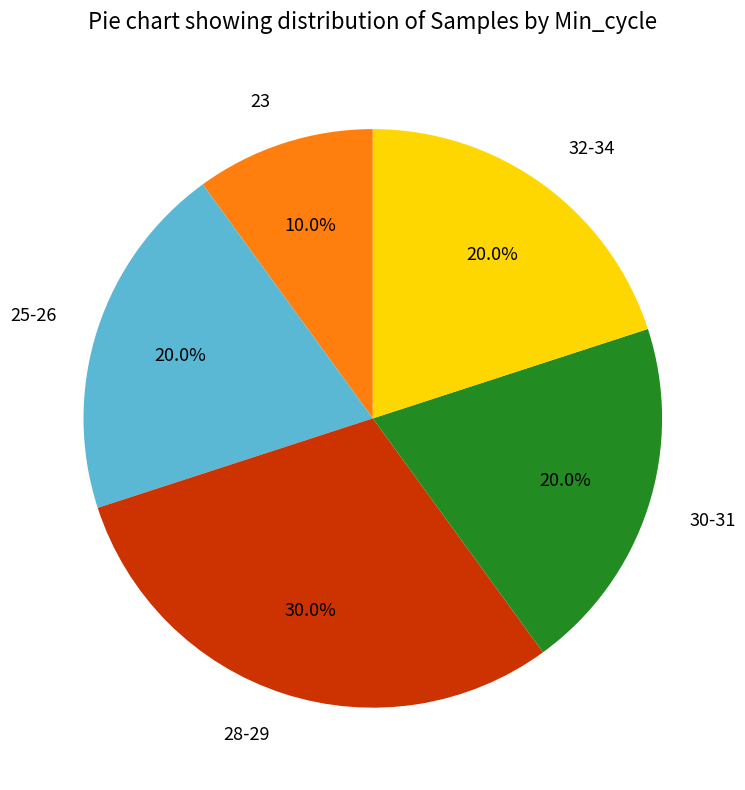

Which has a higher value, 23 or 32-34?

32-34